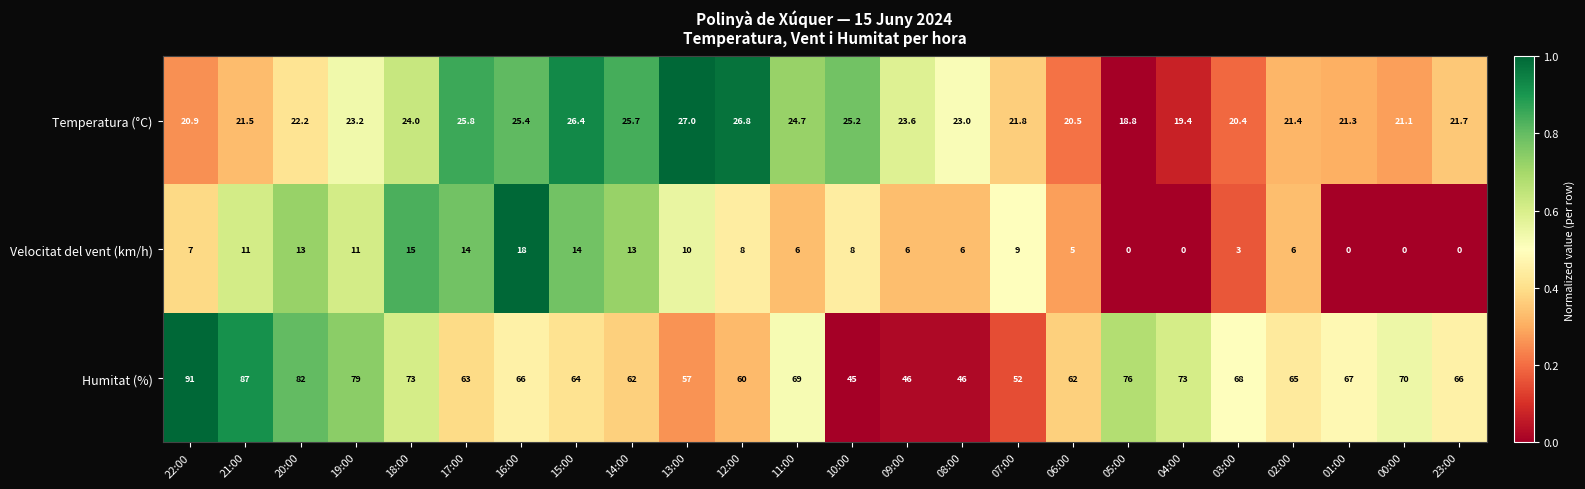

What is the difference between the highest and lowest values at 18:00?

58.0